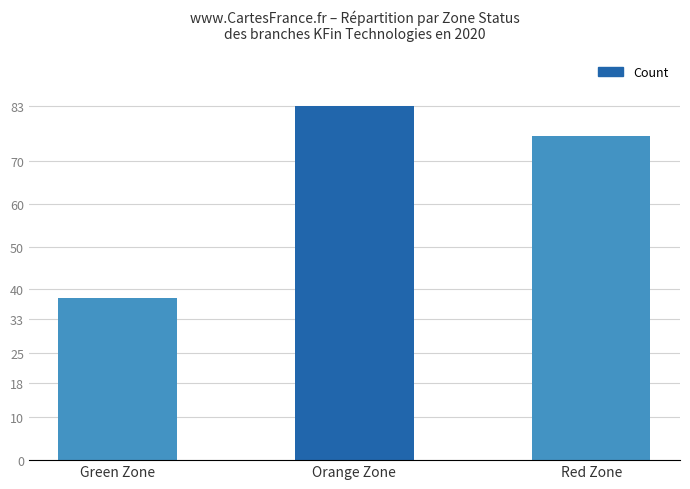

At which category does the chart reach its minimum across all series?

Green Zone